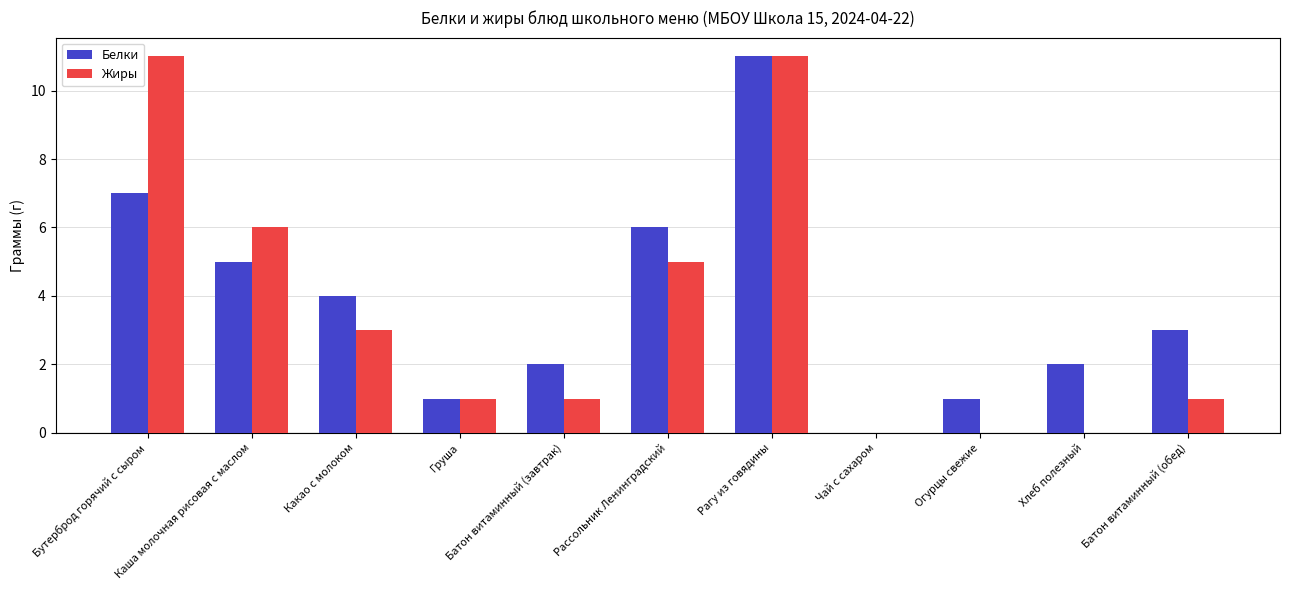

At which category is the sum across all series the highest?

Рагу из говядины